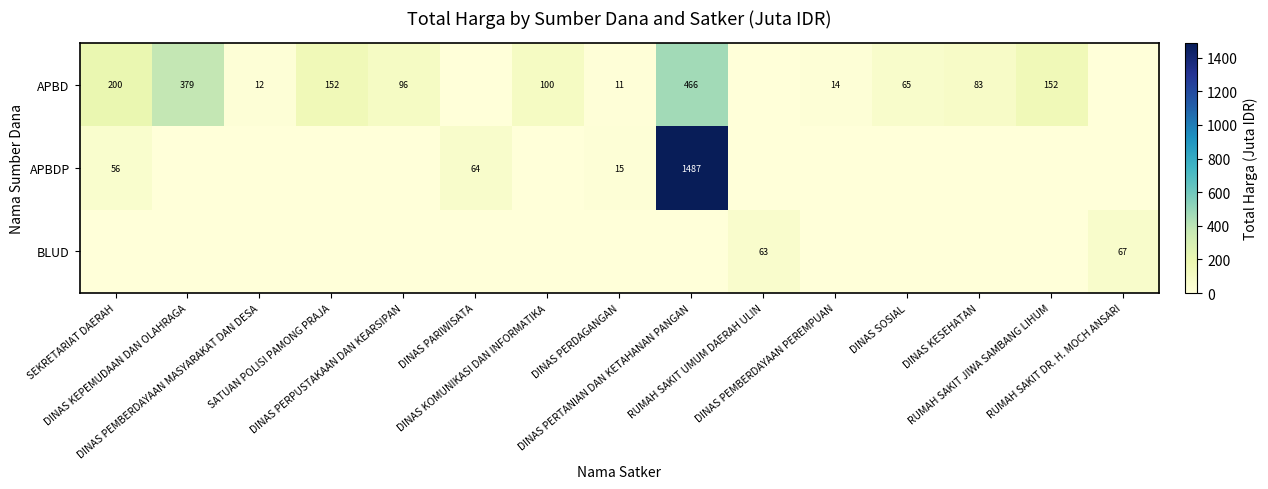

The BLUD series shows 0.0 at DINAS KOMUNIKASI DAN INFORMATIKA. True or false?

True